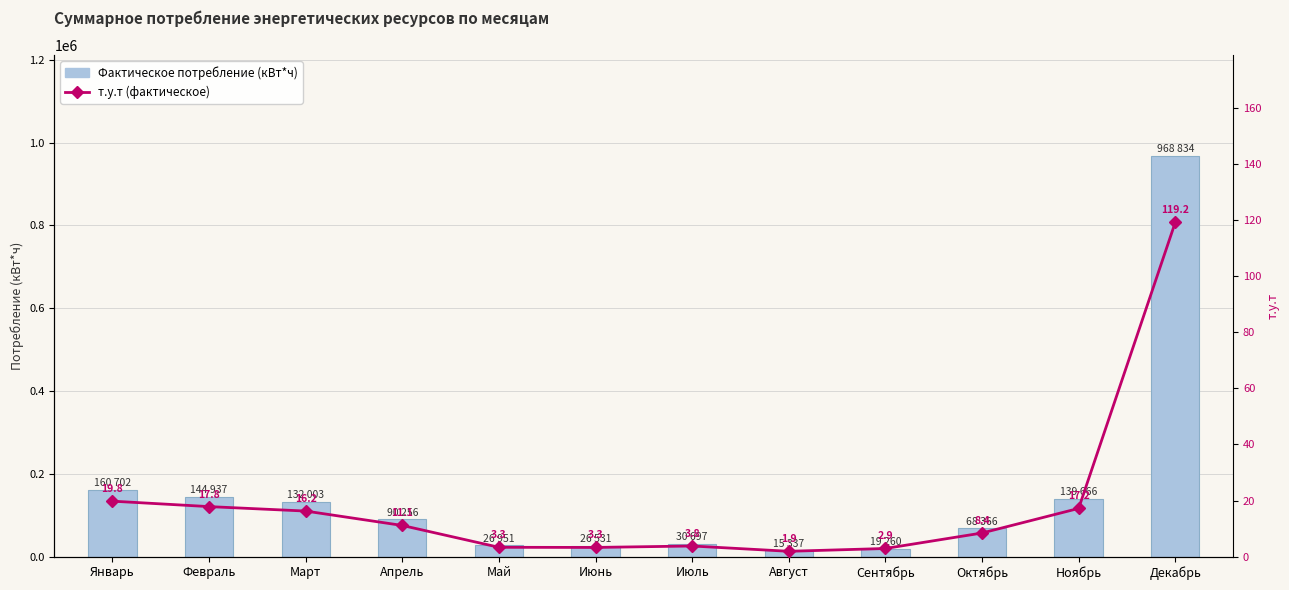

The т.у.т (фактическое) series shows 2.9 at Октябрь. True or false?

False